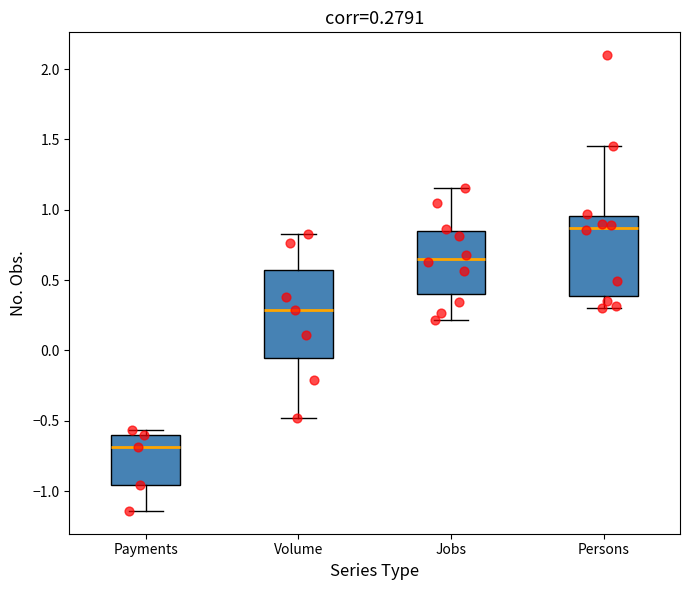

Which box has the highest median line?

Persons